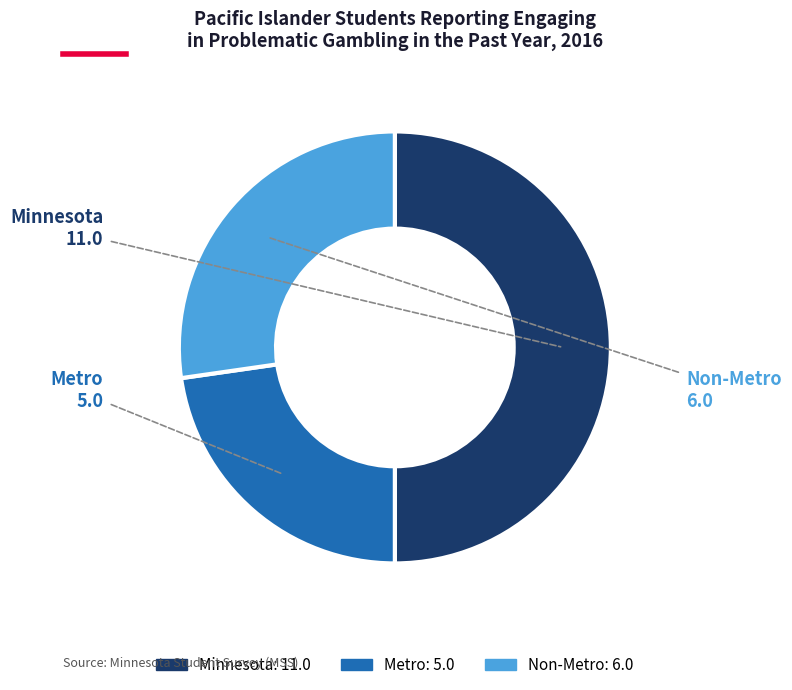

Which slice is the largest?

Minnesota